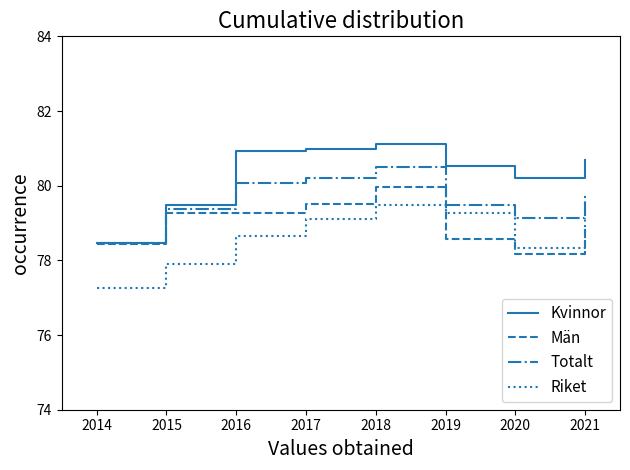

What is the sum of all Män values?

632.1